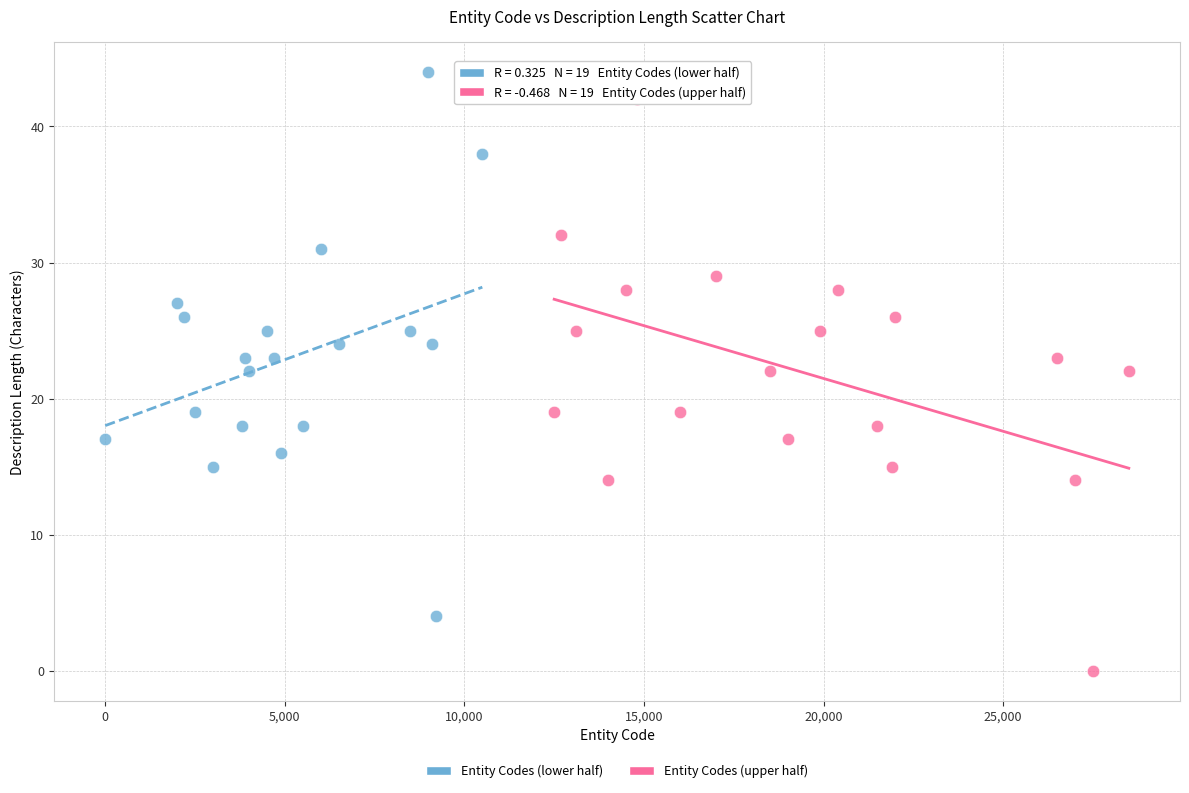

What are all the series names shown in the legend?

Entity Codes (lower half), Entity Codes (upper half)